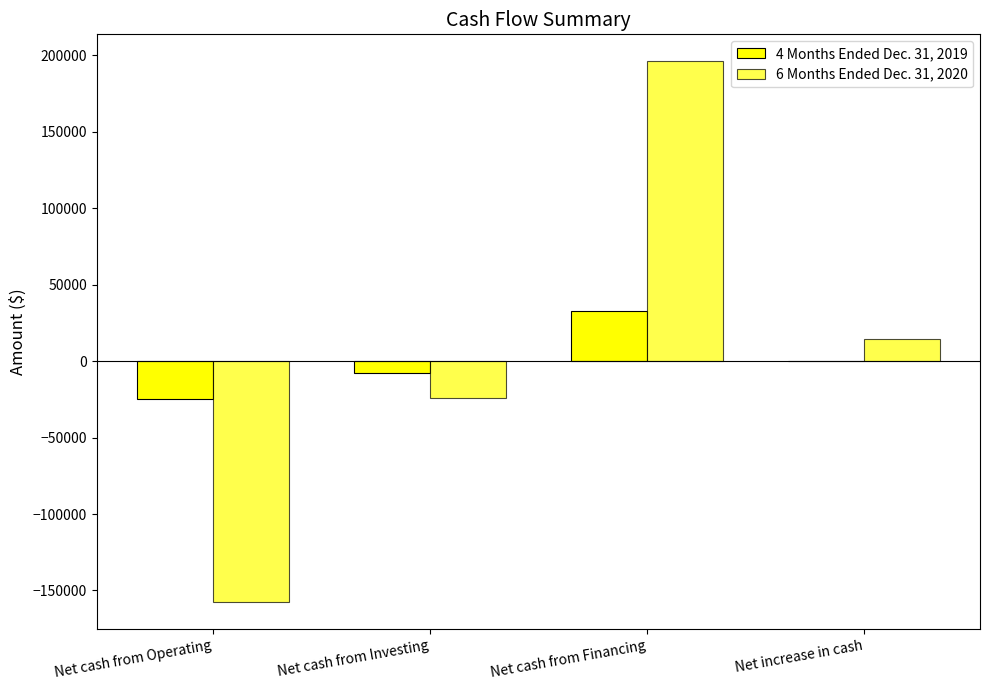

The 6 Months Ended Dec. 31, 2020 series shows -24250 at Net cash from Investing. True or false?

True